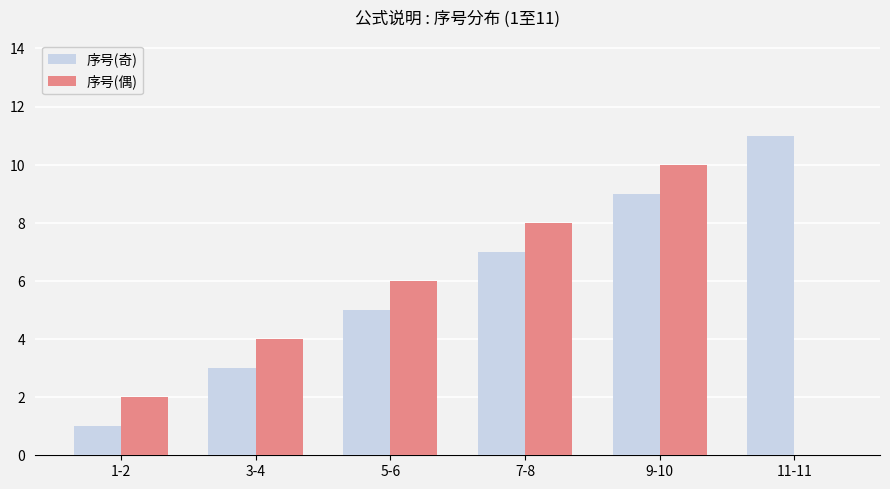

Does the chart contain stacked bars?

No